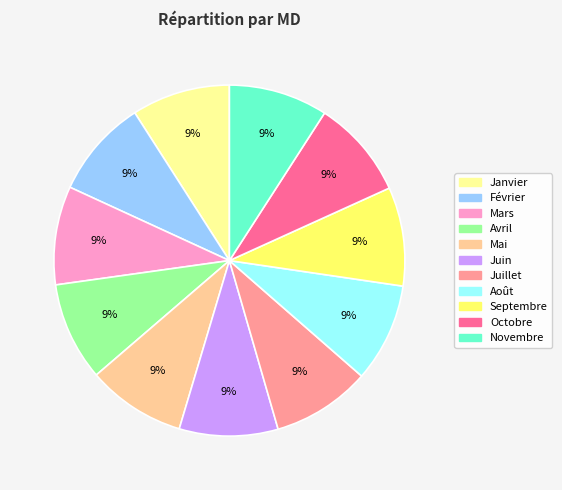

Combined, do Septembre and Avril account for over 50%?

No